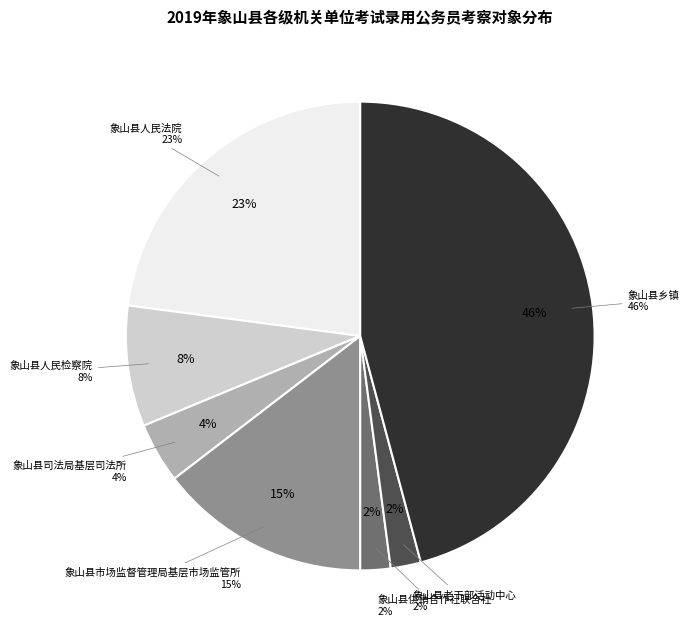

To the nearest percent, what is the combined percentage of 象山县人民法院 and 象山县乡镇?

69%